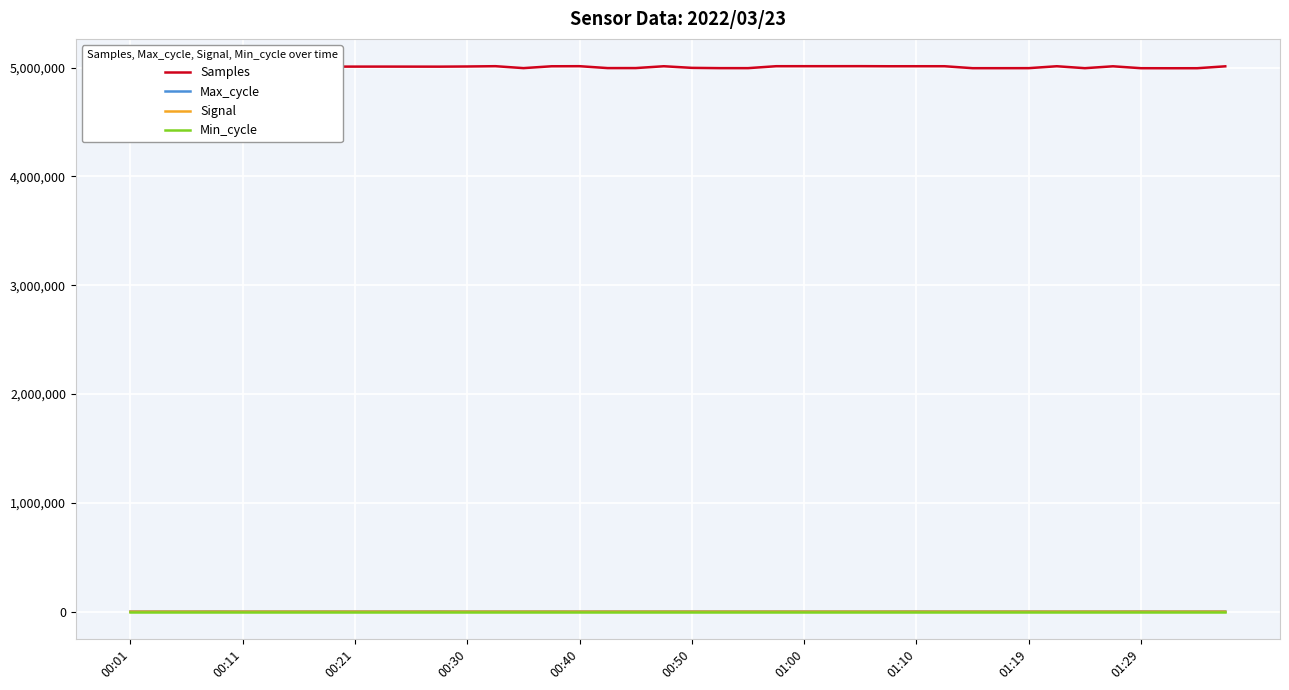

What is the maximum value shown in the chart?

5014305